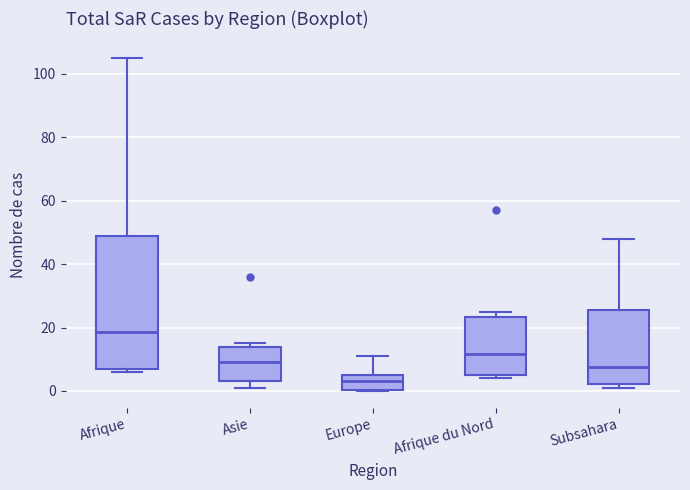

Which box is the tallest, from its lower edge to its upper edge?

Afrique